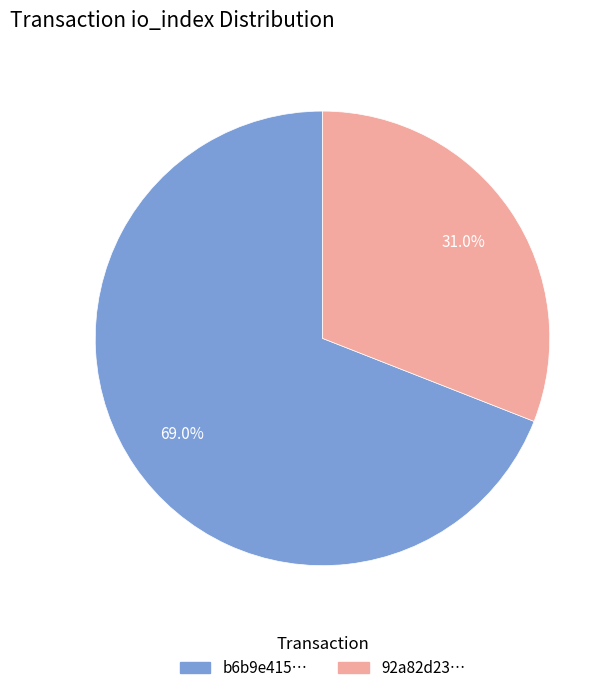

Does any single category account for the majority?

Yes